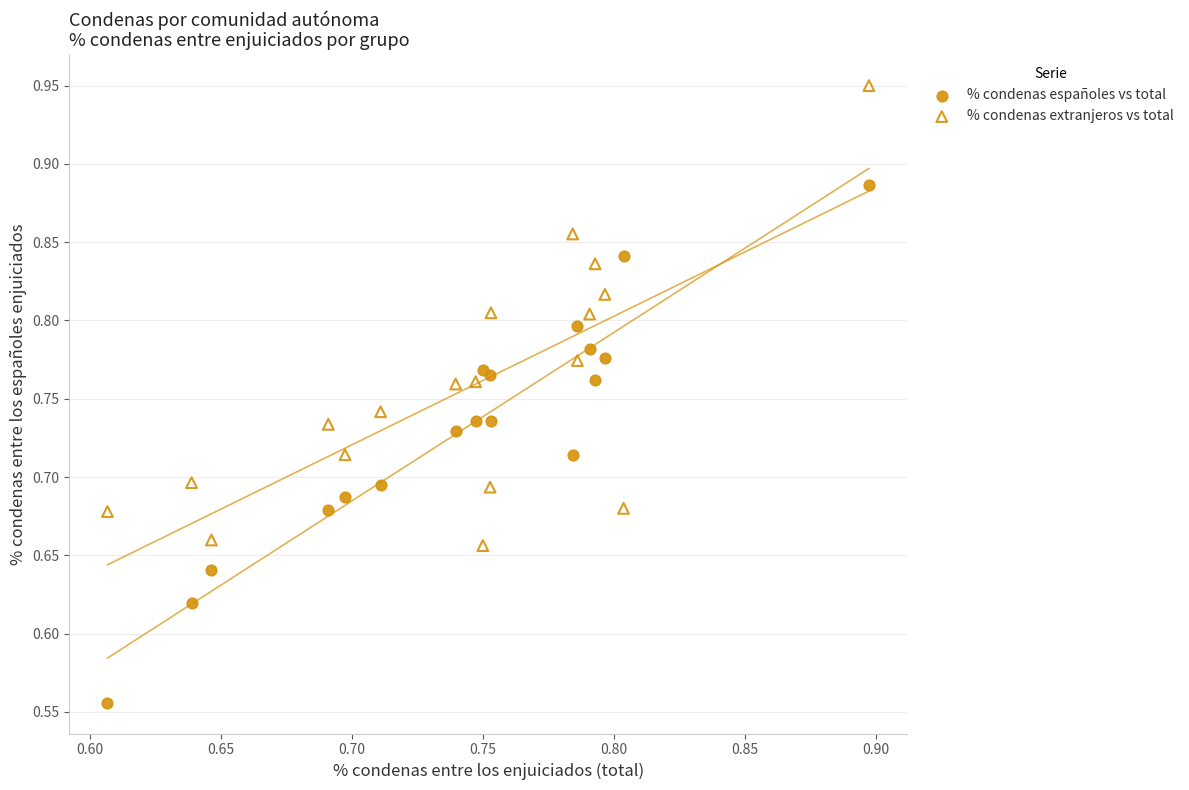

Which series contains the highest Y value?

% condenas extranjeros vs total